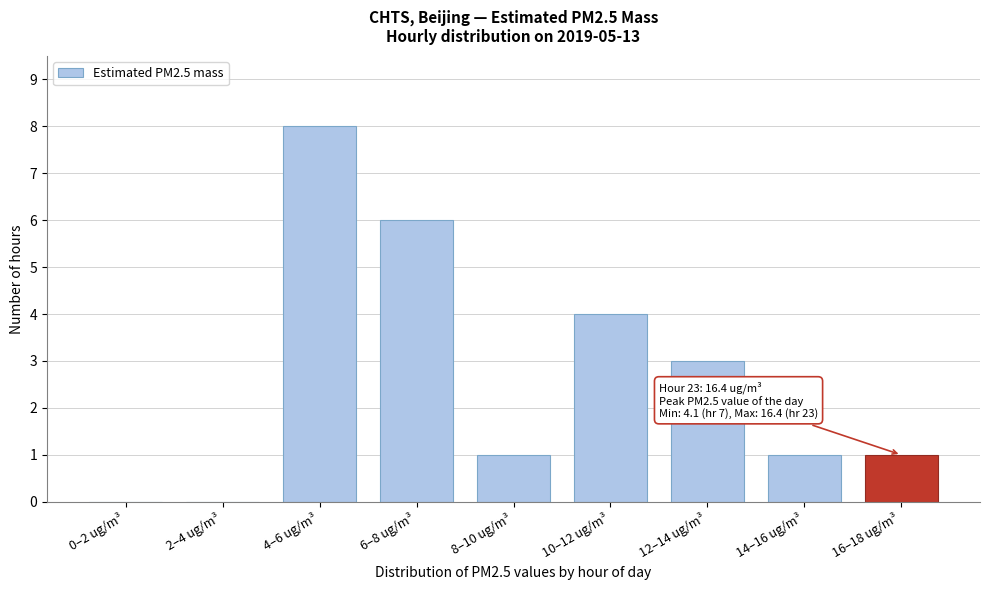

Reading right to left, transcribe all the data shown in this chart.

16–18 ug/m³=1	14–16 ug/m³=1	12–14 ug/m³=3	10–12 ug/m³=4	8–10 ug/m³=1	6–8 ug/m³=6	4–6 ug/m³=8	2–4 ug/m³=0	0–2 ug/m³=0